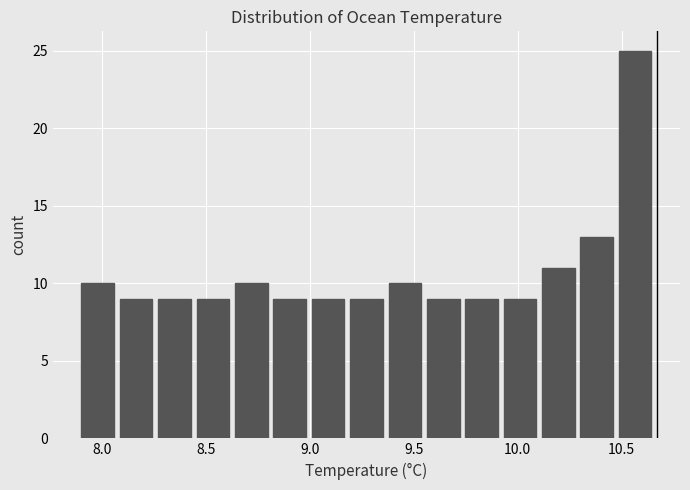

Around what value on the x-axis is the tallest bar? Give the approximate position of its centre, as read against the axis.

10.55